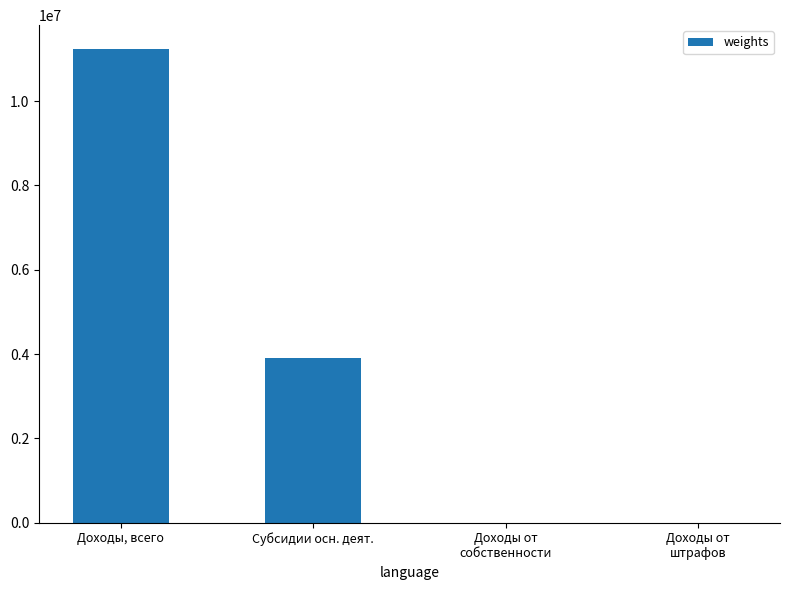

What is the average value?

3787978.9